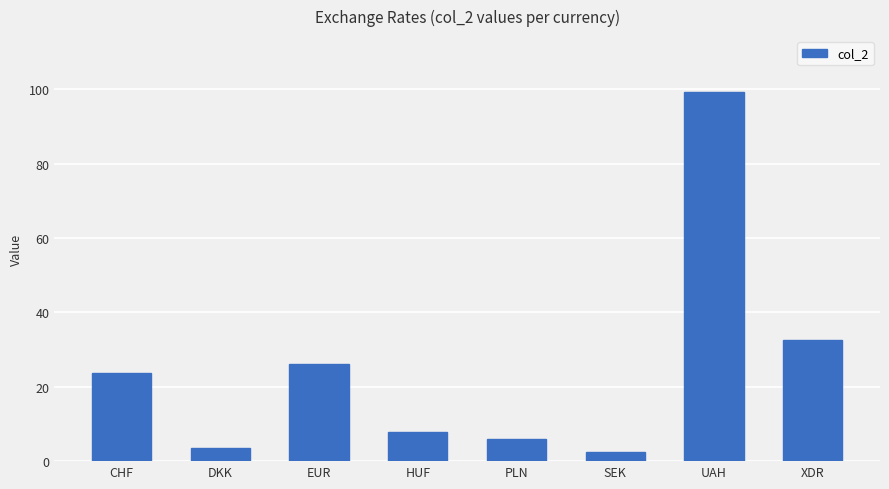

Is it true that the value at XDR is 32.6?

True